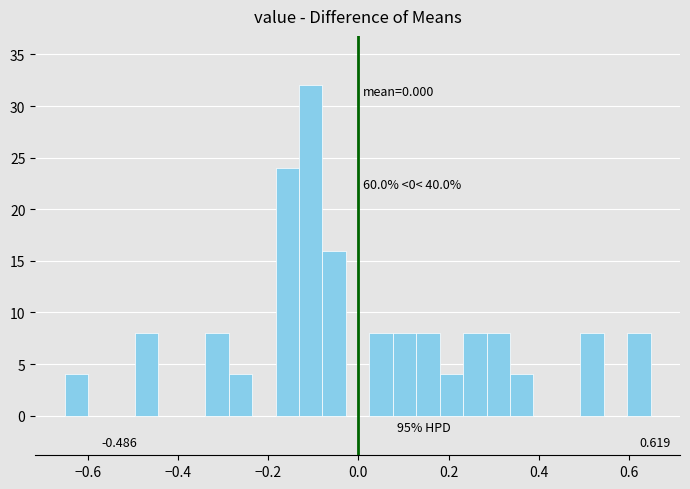

Read against the x-axis, roughly where is the centre of the tallest bar?

-0.10